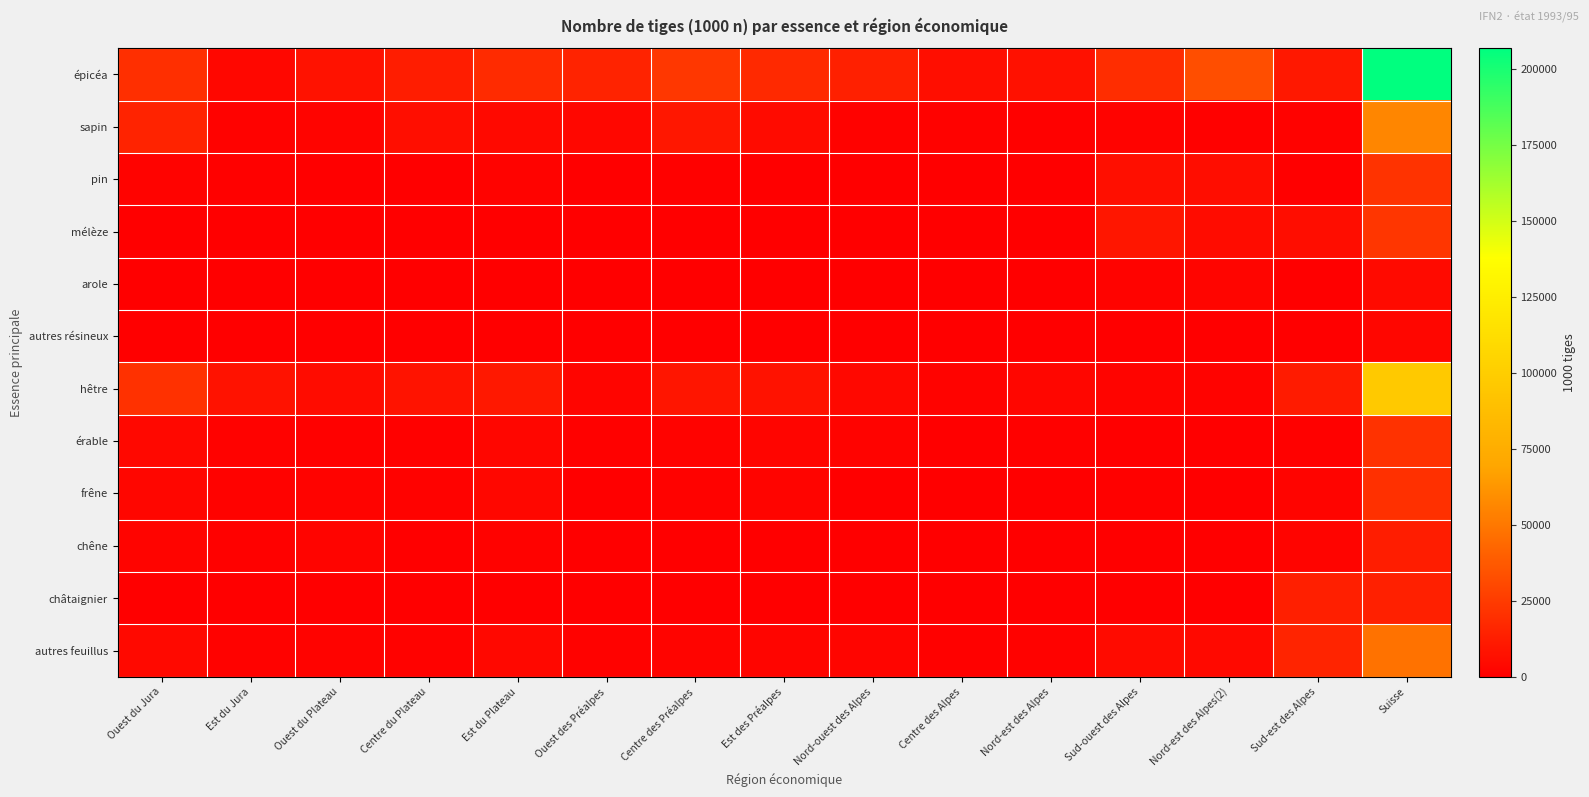

How many categories are shown in the chart?

15